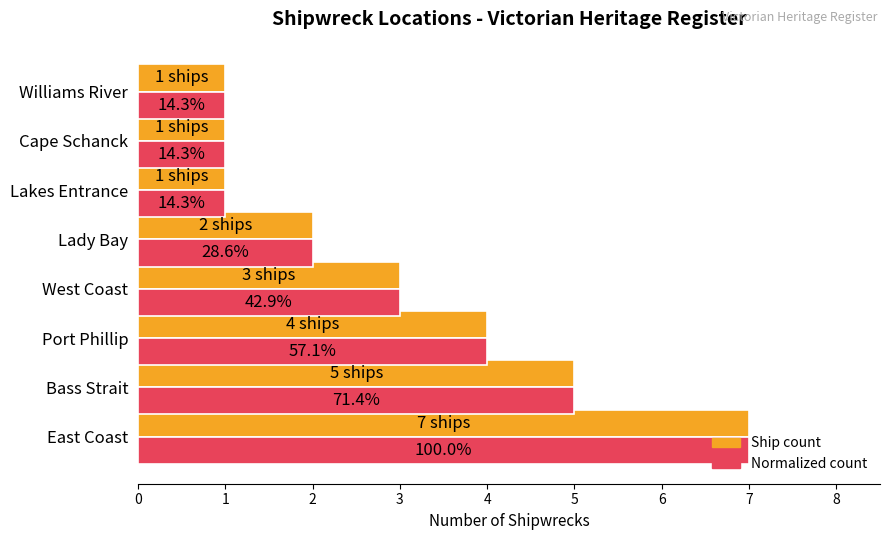

Rank the categories by Normalized count value from lowest to highest.

Lakes Entrance, Cape Schanck, Williams River, Lady Bay, West Coast, Port Phillip, Bass Strait, East Coast